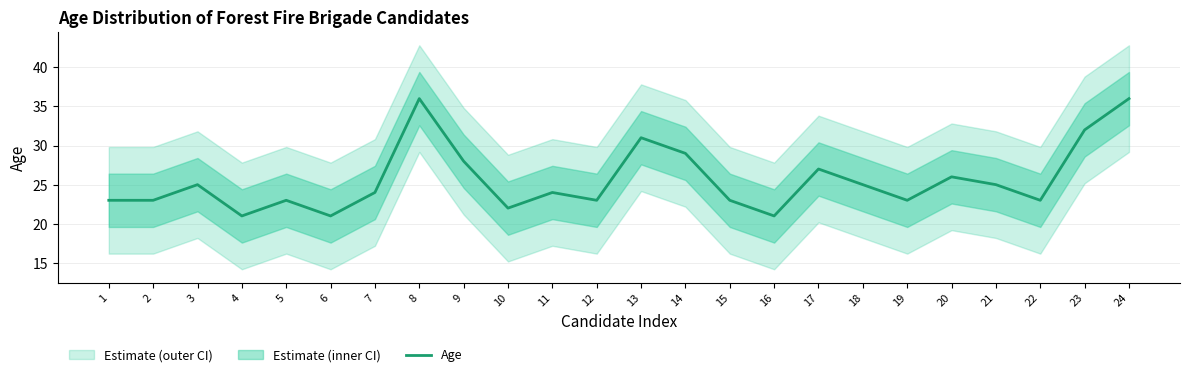

Where does the data first go above 24?

3